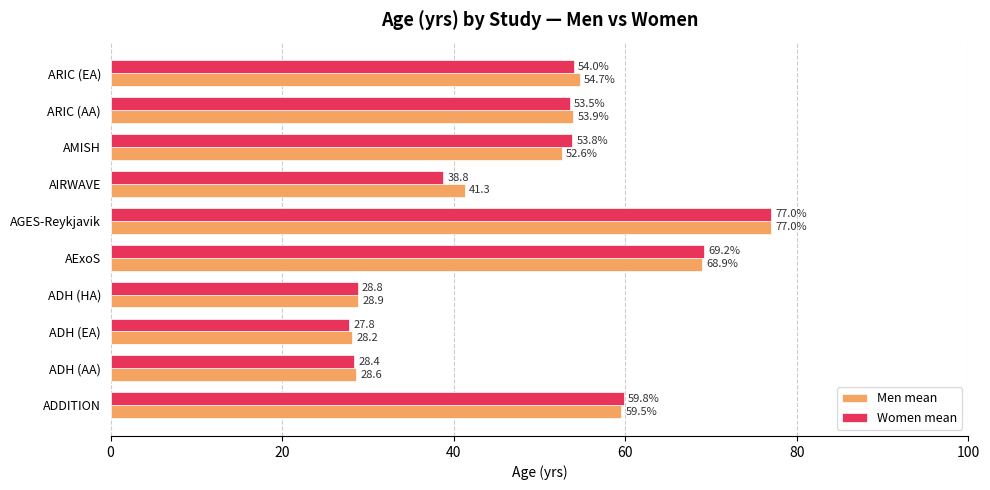

The value of Women mean at ARIC (AA) is 53.5. True or false?

True